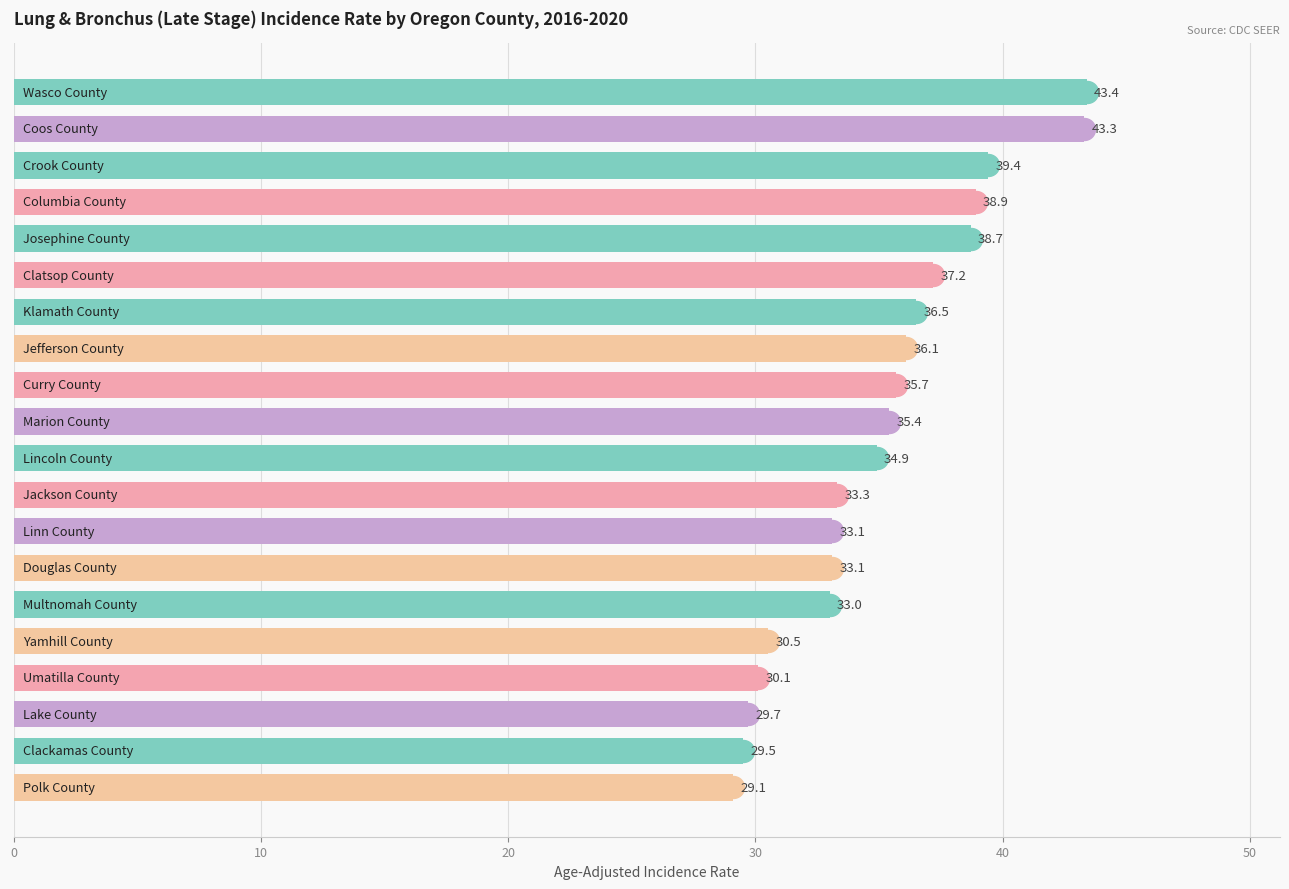

What is the maximum value shown in the chart?

43.4